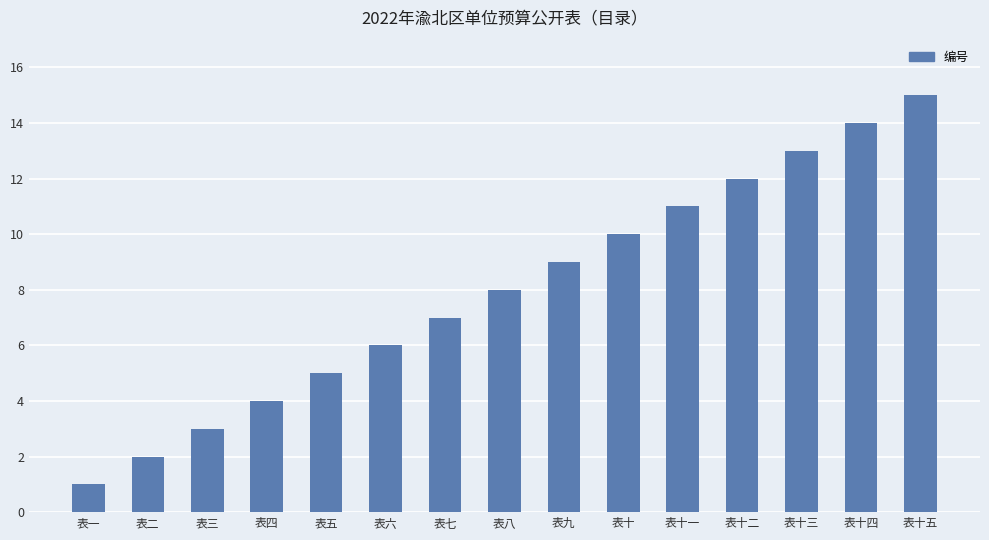

Reading left to right, list all the values displayed in this chart.

表一=1	表二=2	表三=3	表四=4	表五=5	表六=6	表七=7	表八=8	表九=9	表十=10	表十一=11	表十二=12	表十三=13	表十四=14	表十五=15